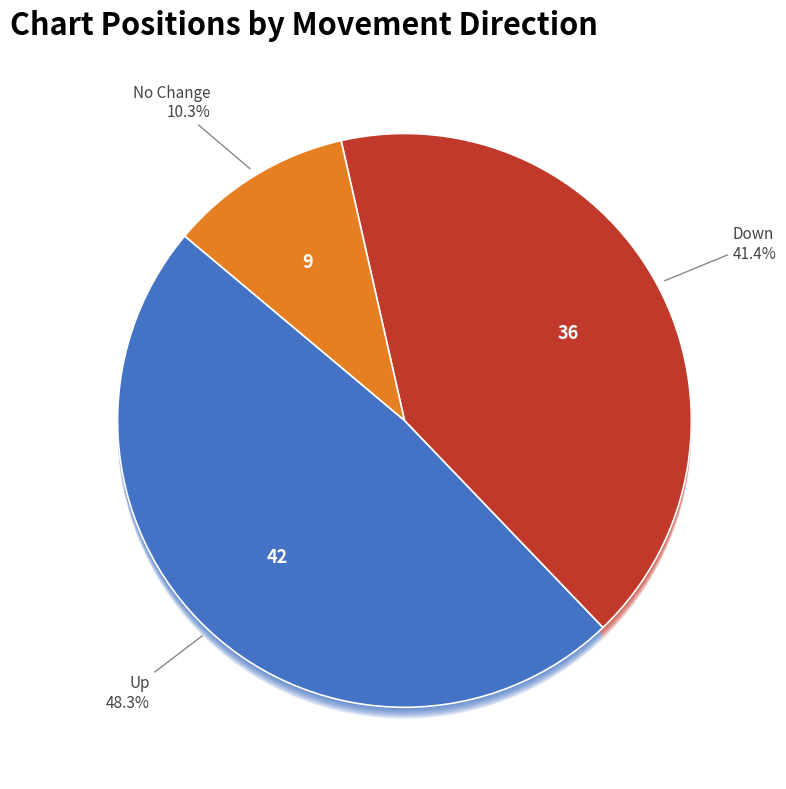

How many segments does this pie chart have?

3